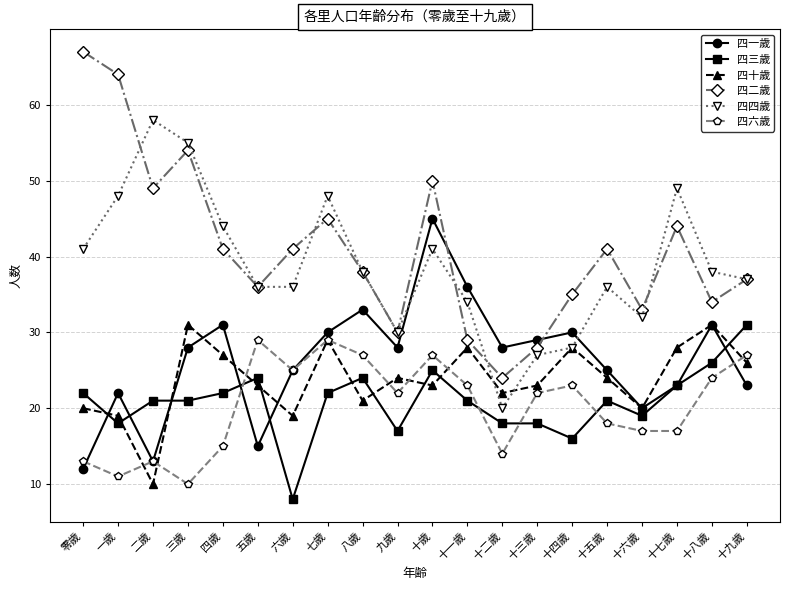

Where is the first local minimum for 四一歲?

二歲